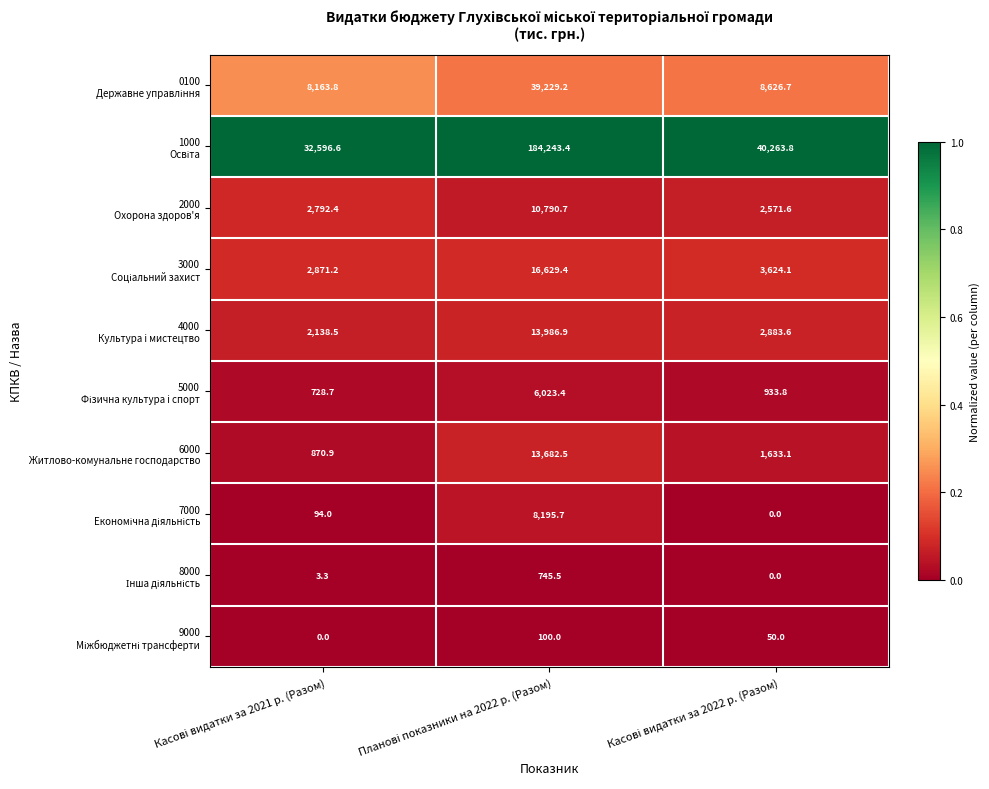

What is the greatest value displayed?

184243.4